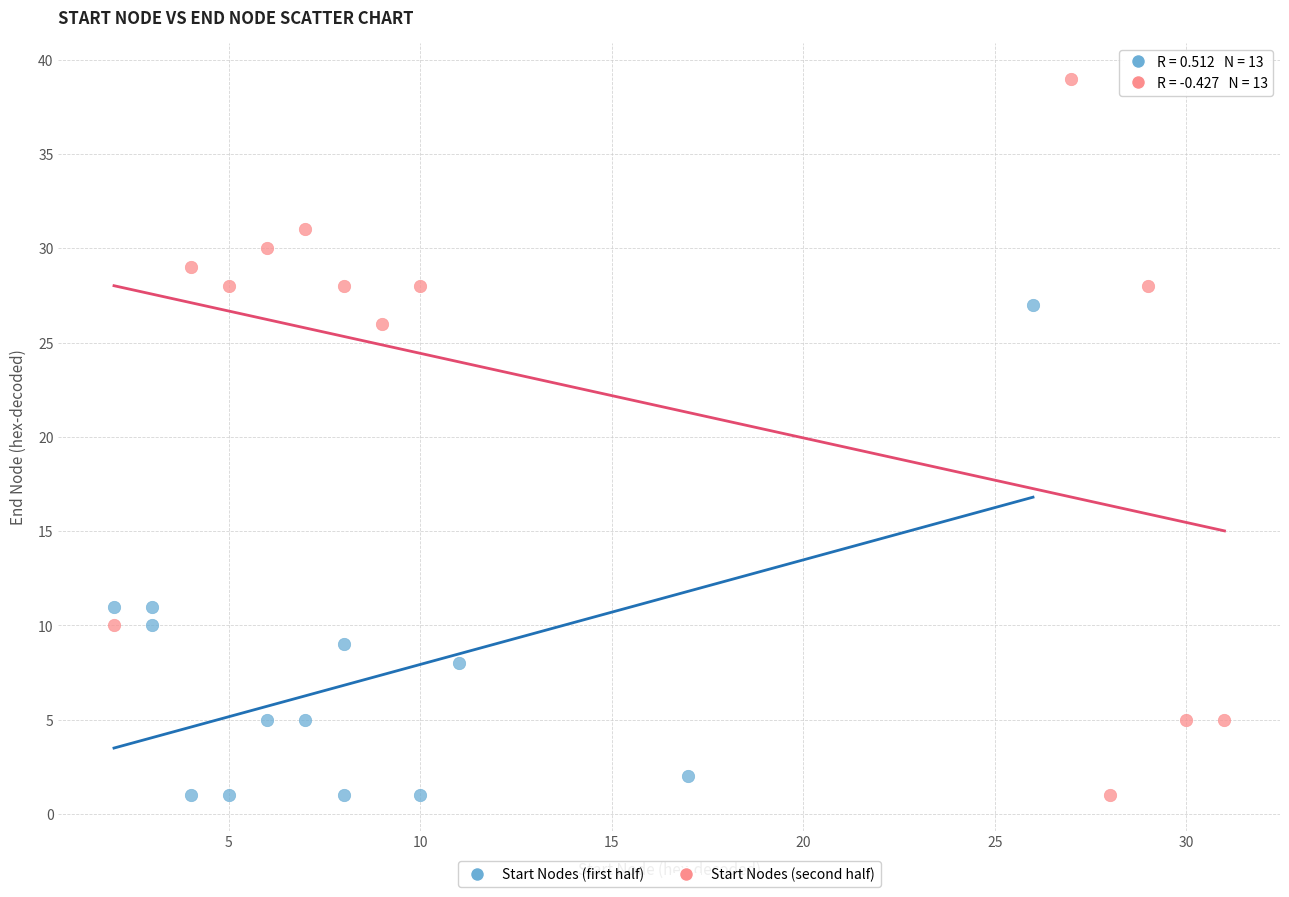

Which series reaches the maximum Y coordinate?

Start Nodes (second half)